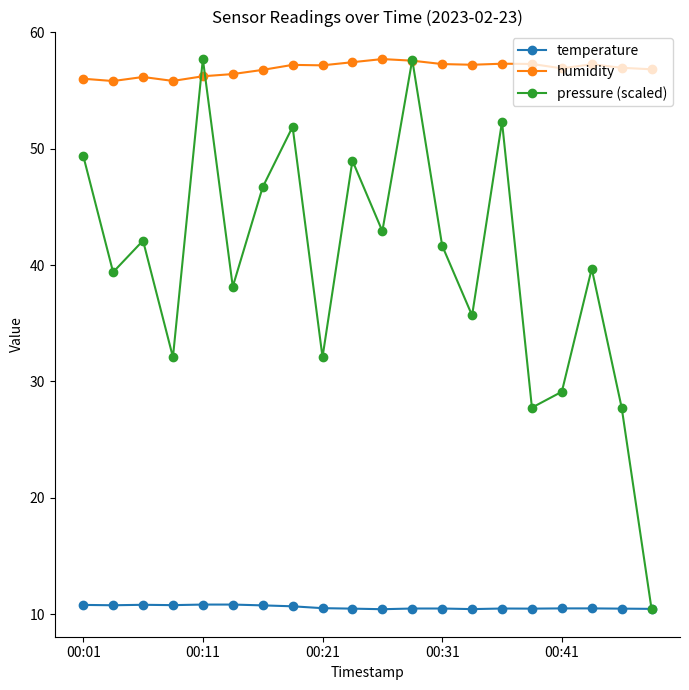

What is the maximum value for pressure (scaled)?

57.7